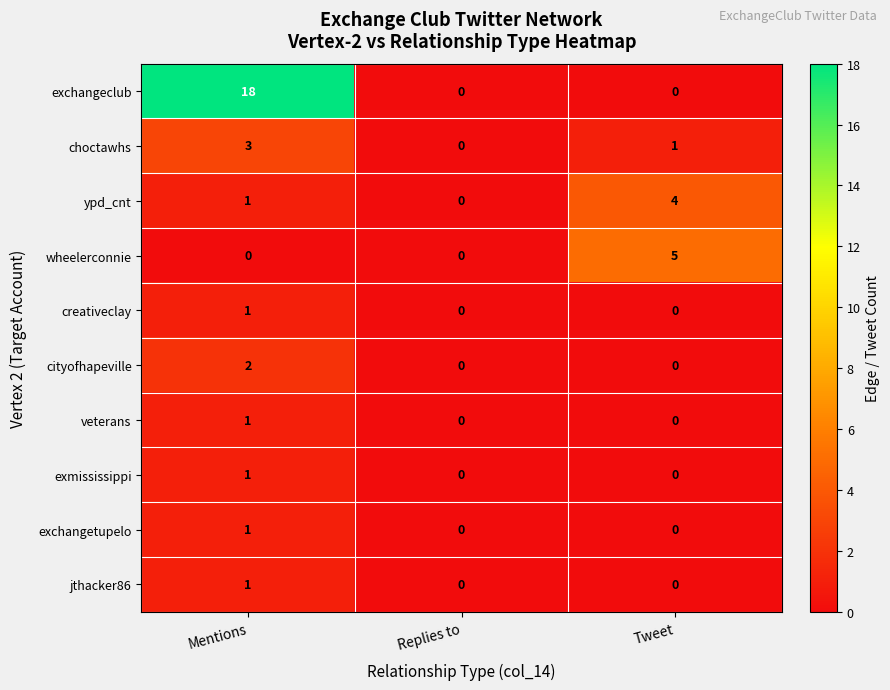

What is the spread (max minus min) of values at Mentions?

18